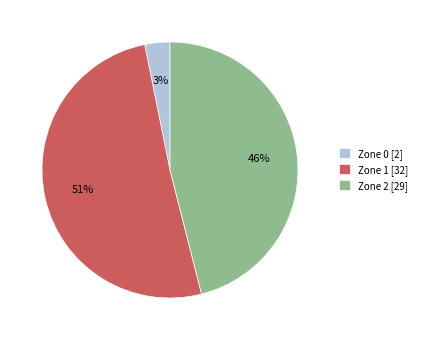

What percentage is the Zone 2 slice, to the nearest percent?

46%